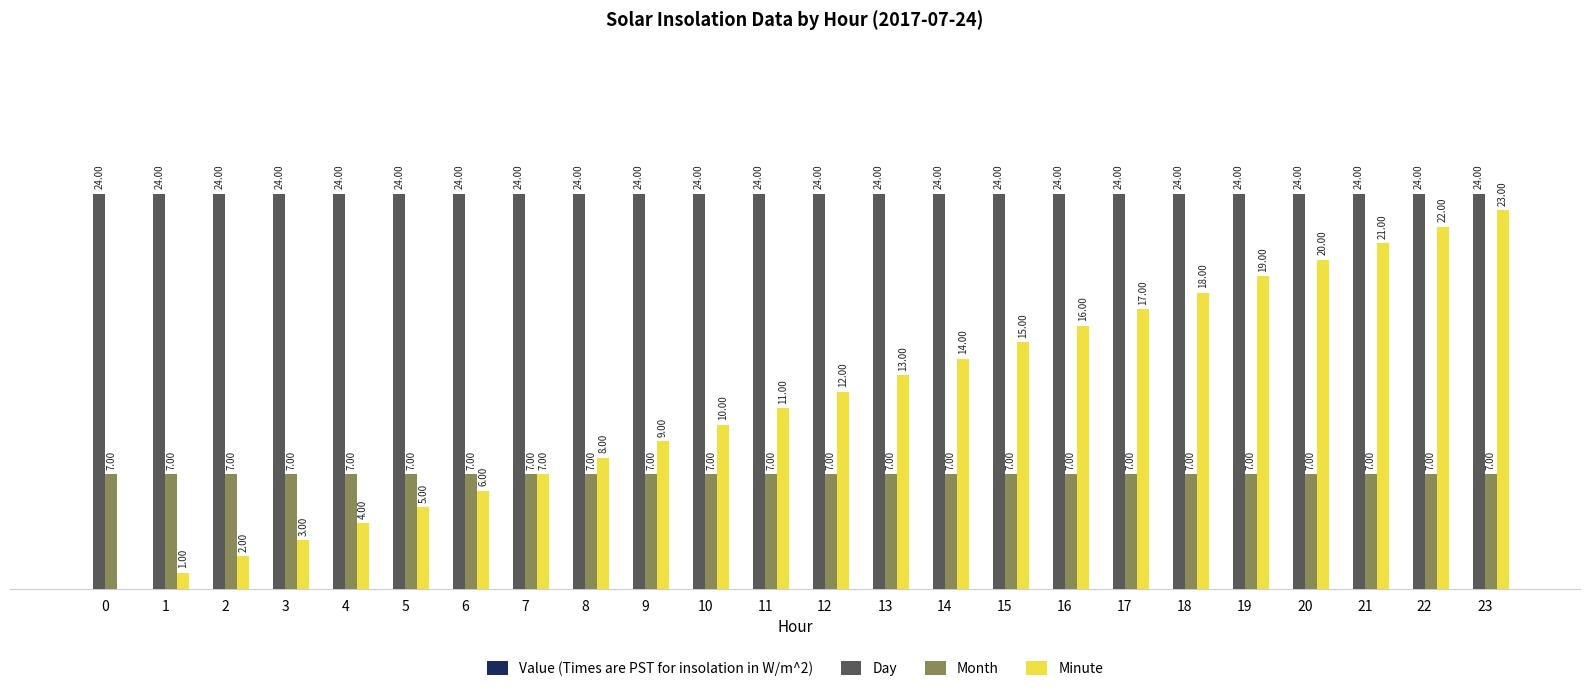

Is the value of Day at 6 greater than the value of Month at 20?

Yes